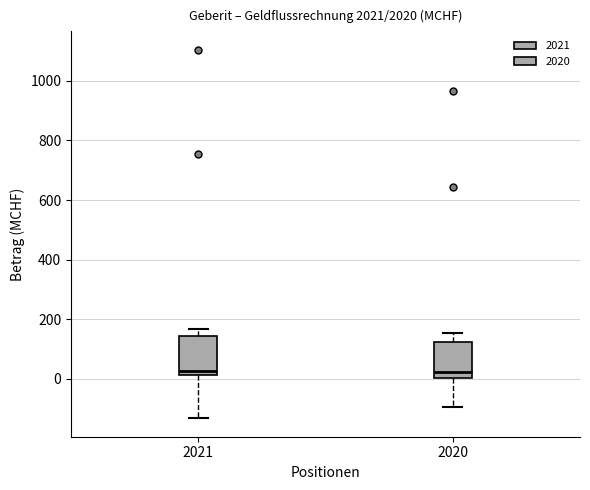

Where is the lower edge of the box at x = 2021 on the y-axis? The values are not printed on the chart, so give them approximately, as read against the axis.

20